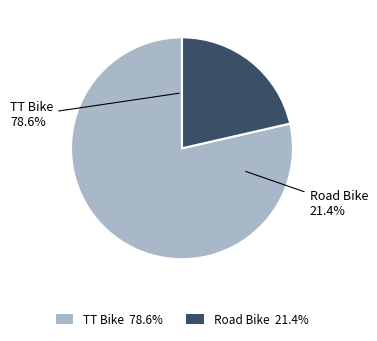

To the nearest percent, what is the combined percentage of TT Bike and Road Bike?

100%